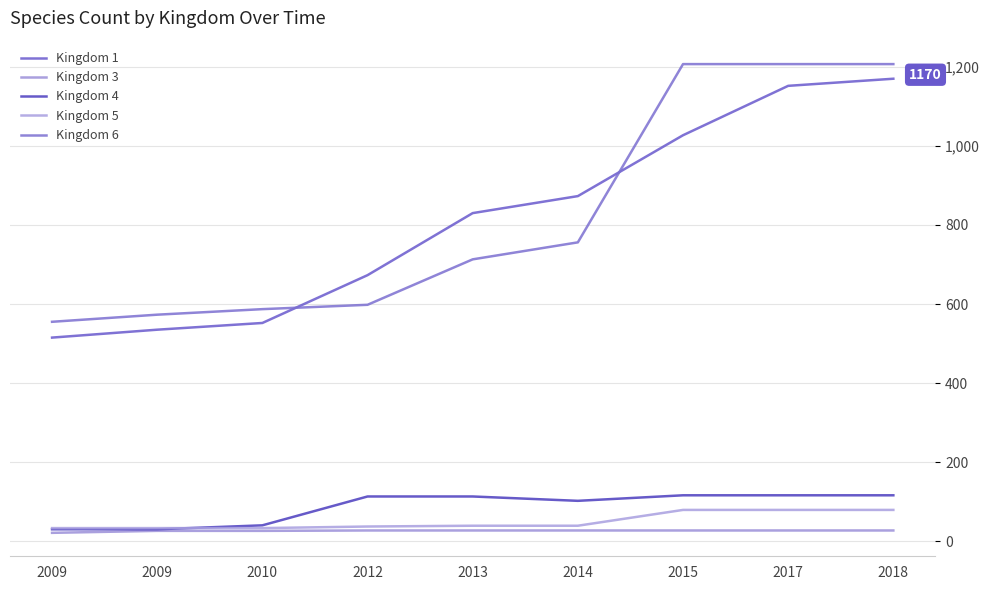

True or false: Kingdom 5 and Kingdom 1 cross at least once.

False